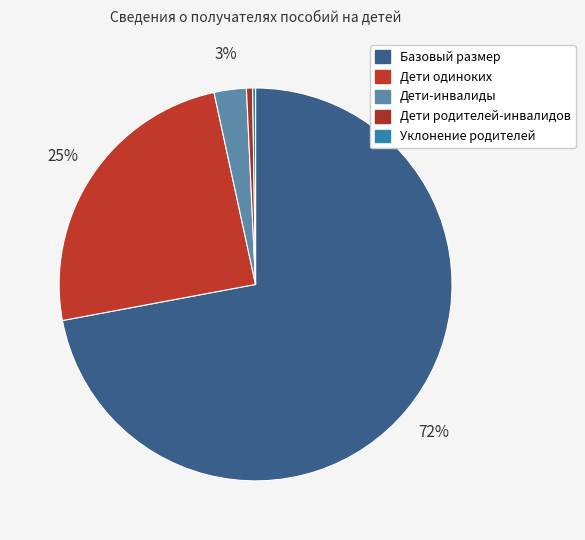

Count the number of slices in the pie.

5